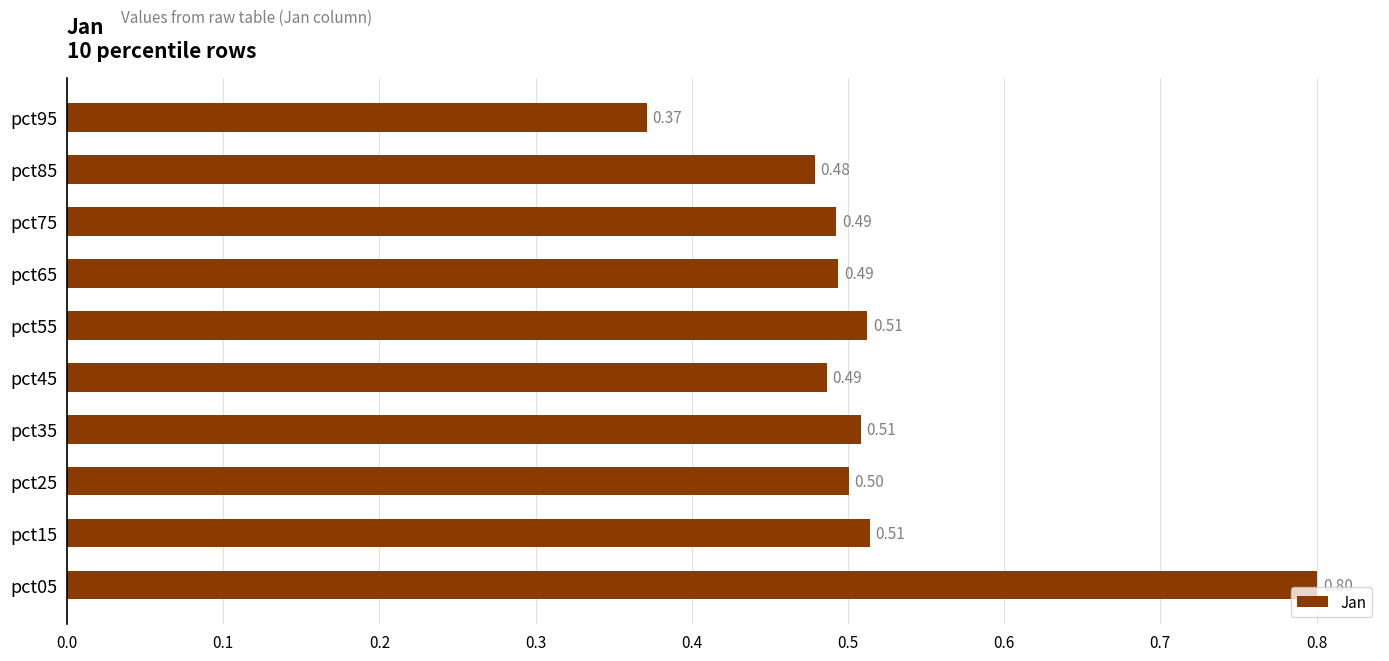

Between pct55 and pct25, which is larger?

pct55